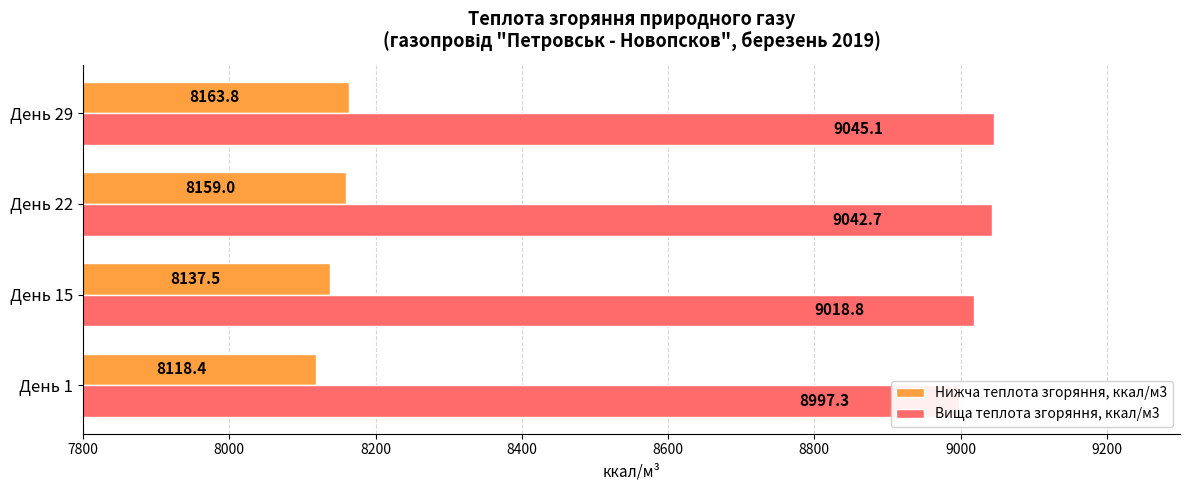

How many groups of bars are there?

4